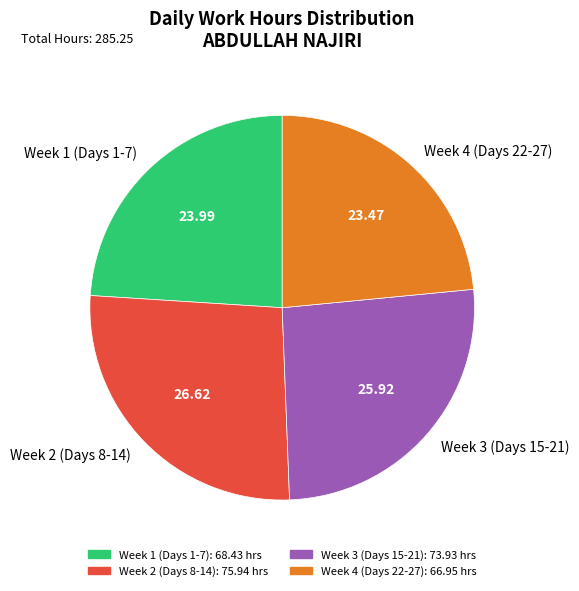

What is the ratio of the value at Week 2 (Days 8-14) to the value at Week 3 (Days 15-21)?

1.0